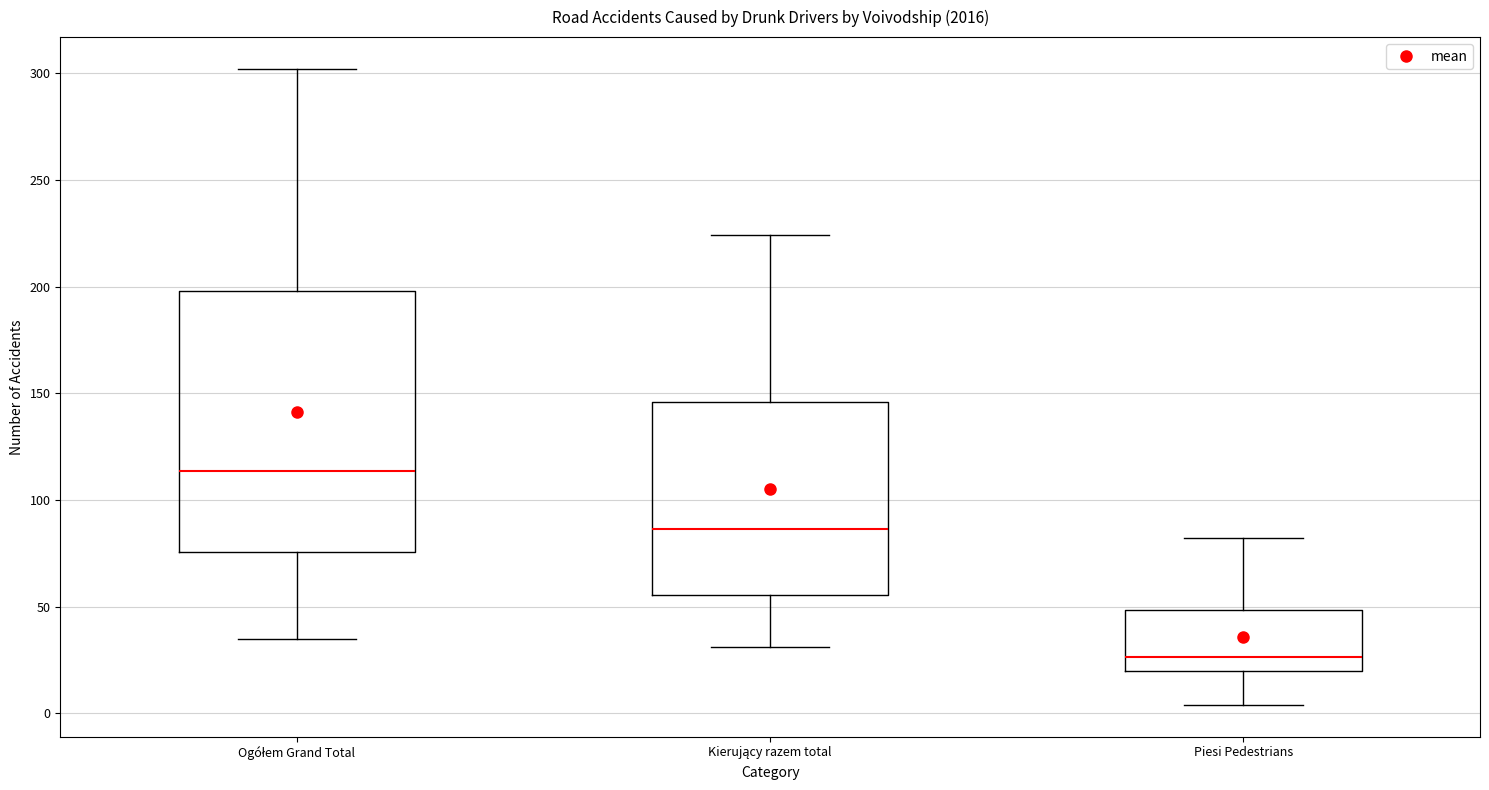

Where is the upper edge of the box for Piesi Pedestrians on the y-axis? The values are not printed on the chart, so give them approximately, as read against the axis.

50